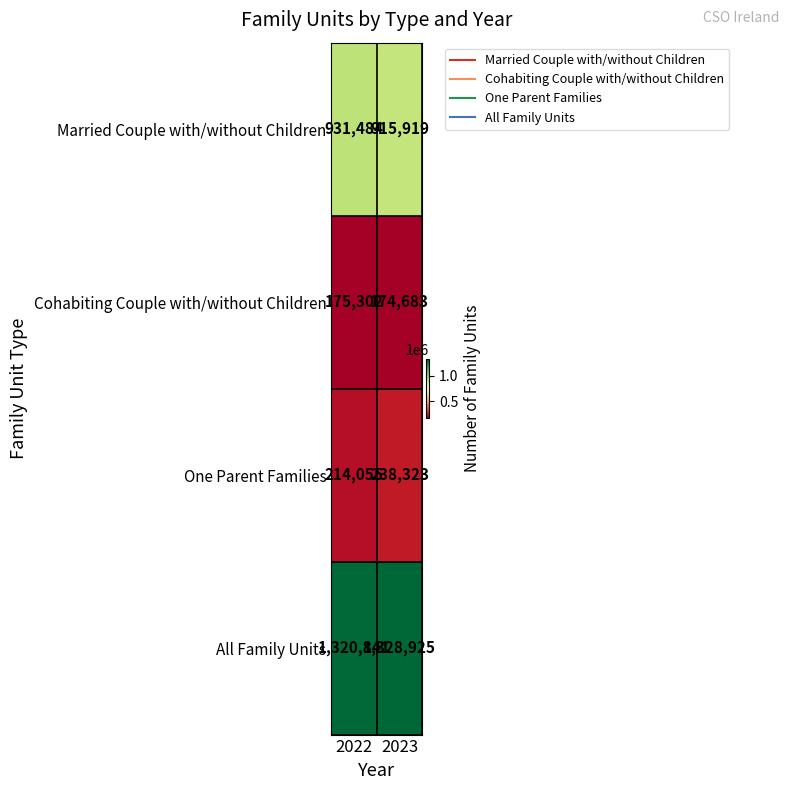

The All Family Units series shows 1320841 at 2022. True or false?

True